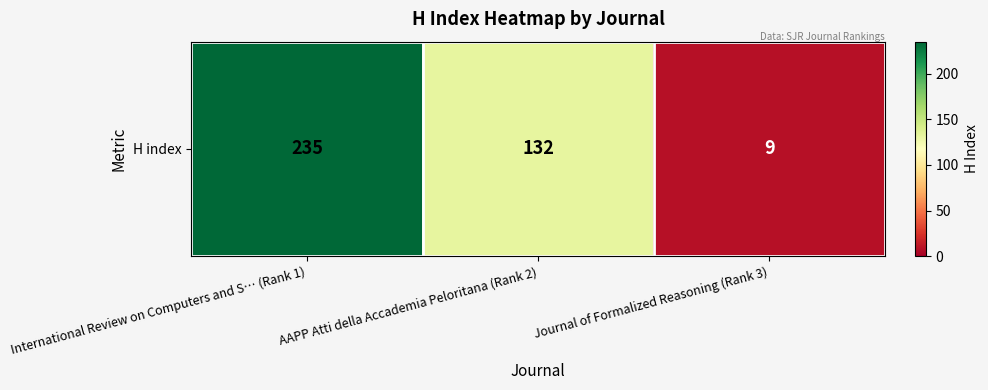

How many values are below 132?

1